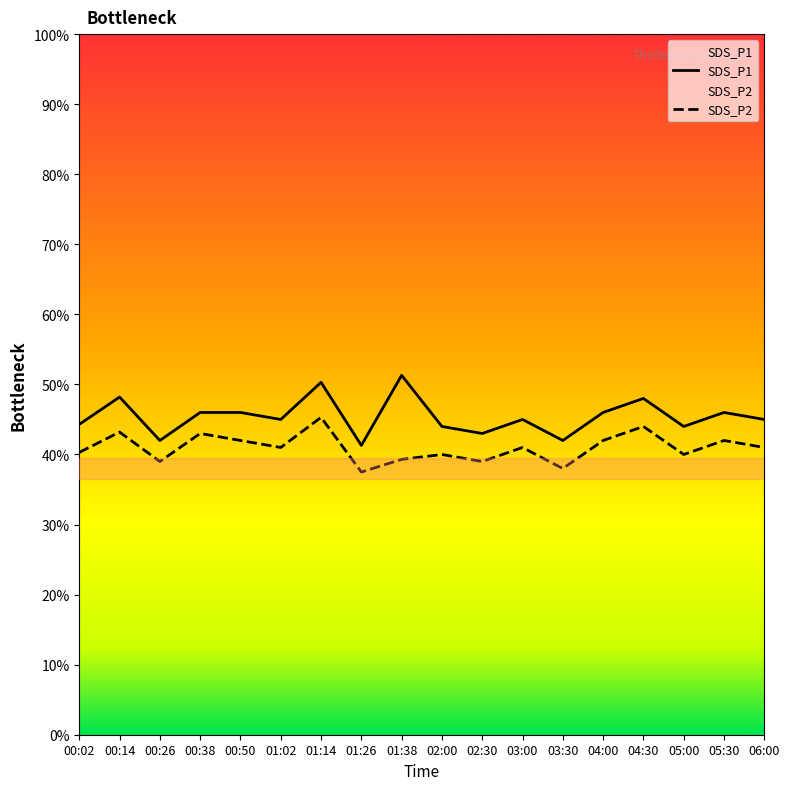

The value of SDS_P1 at 00:38 is 8.0. True or false?

False